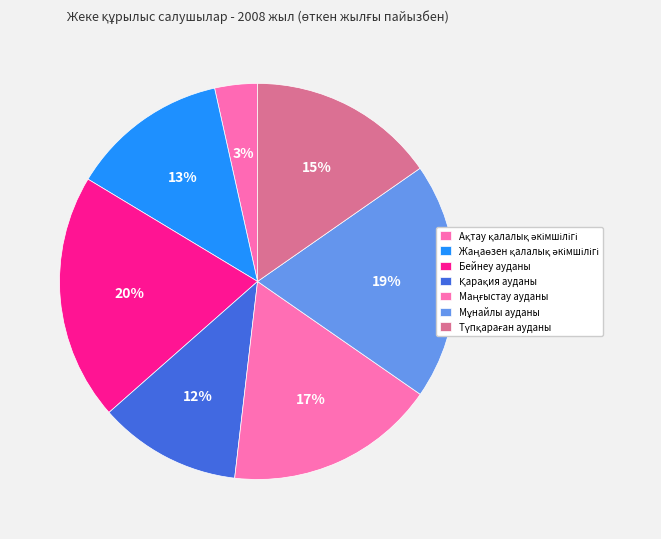

Is it true that Маңғыстау ауданы is 17% of the pie?

True